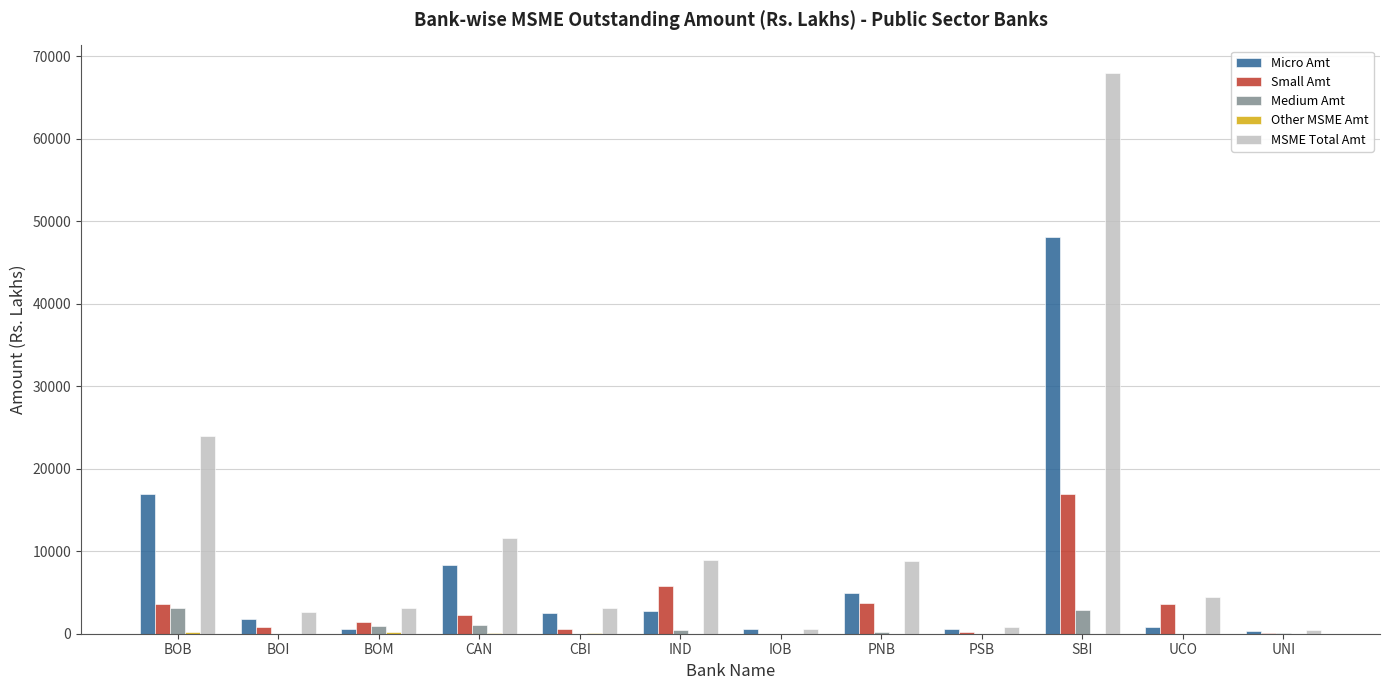

What is the greatest value displayed?

67897.2